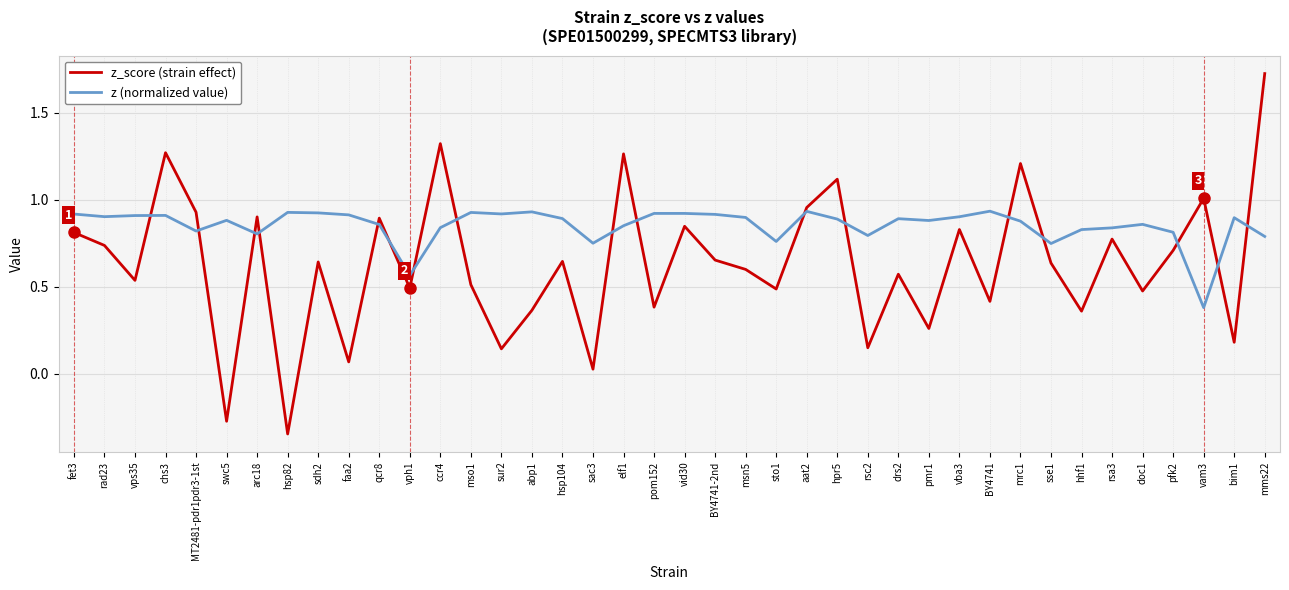

What are all the series names shown in the legend?

z_score (strain effect), z (normalized value)